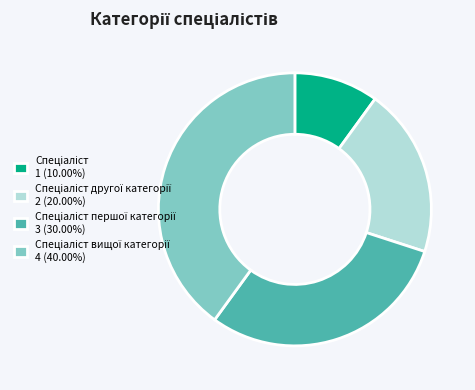

Does any single category account for the majority?

No